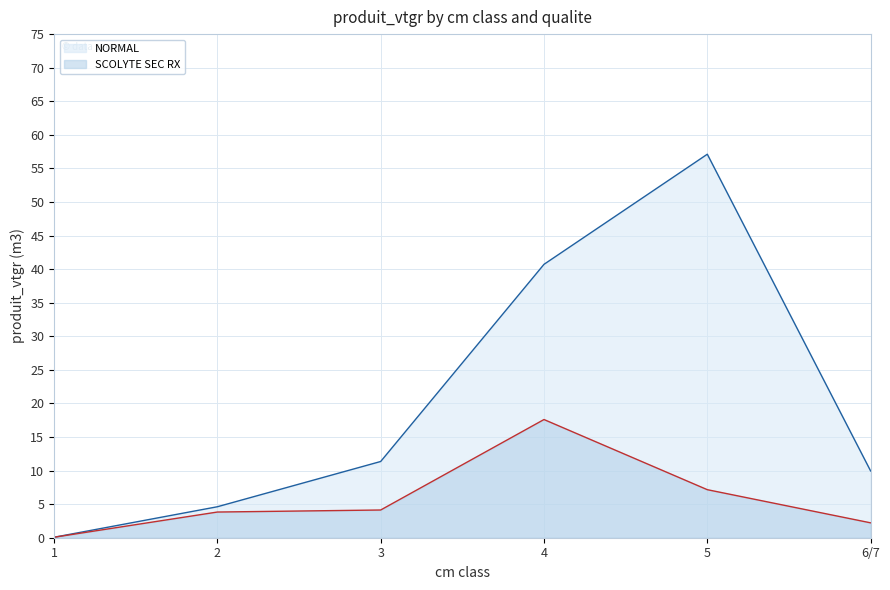

Rank the series by their maximum value, from highest to lowest.

NORMAL line, SCOLYTE SEC RX line